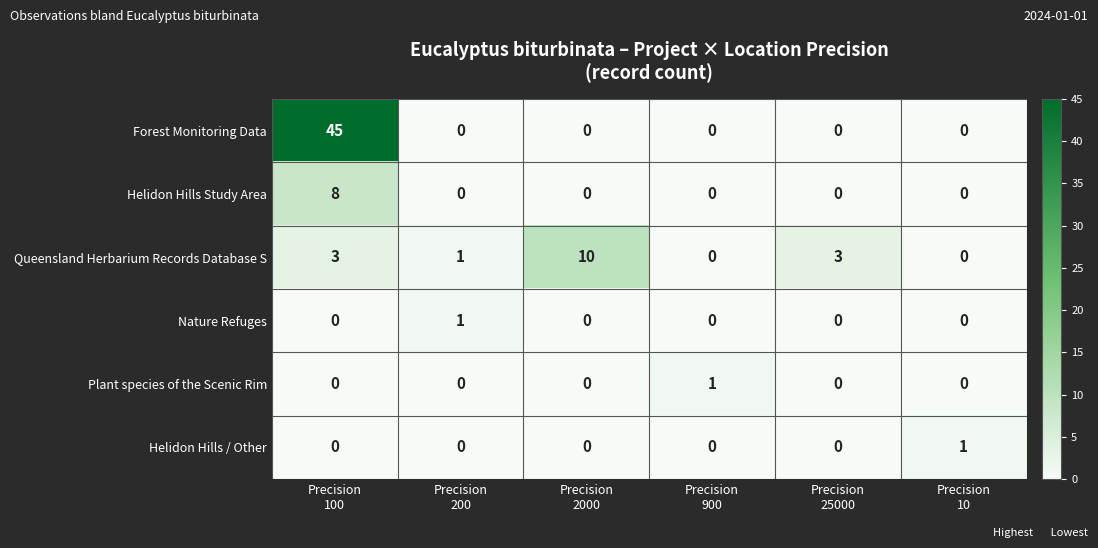

Which series has the largest total across all categories?

Forest Monitoring Data